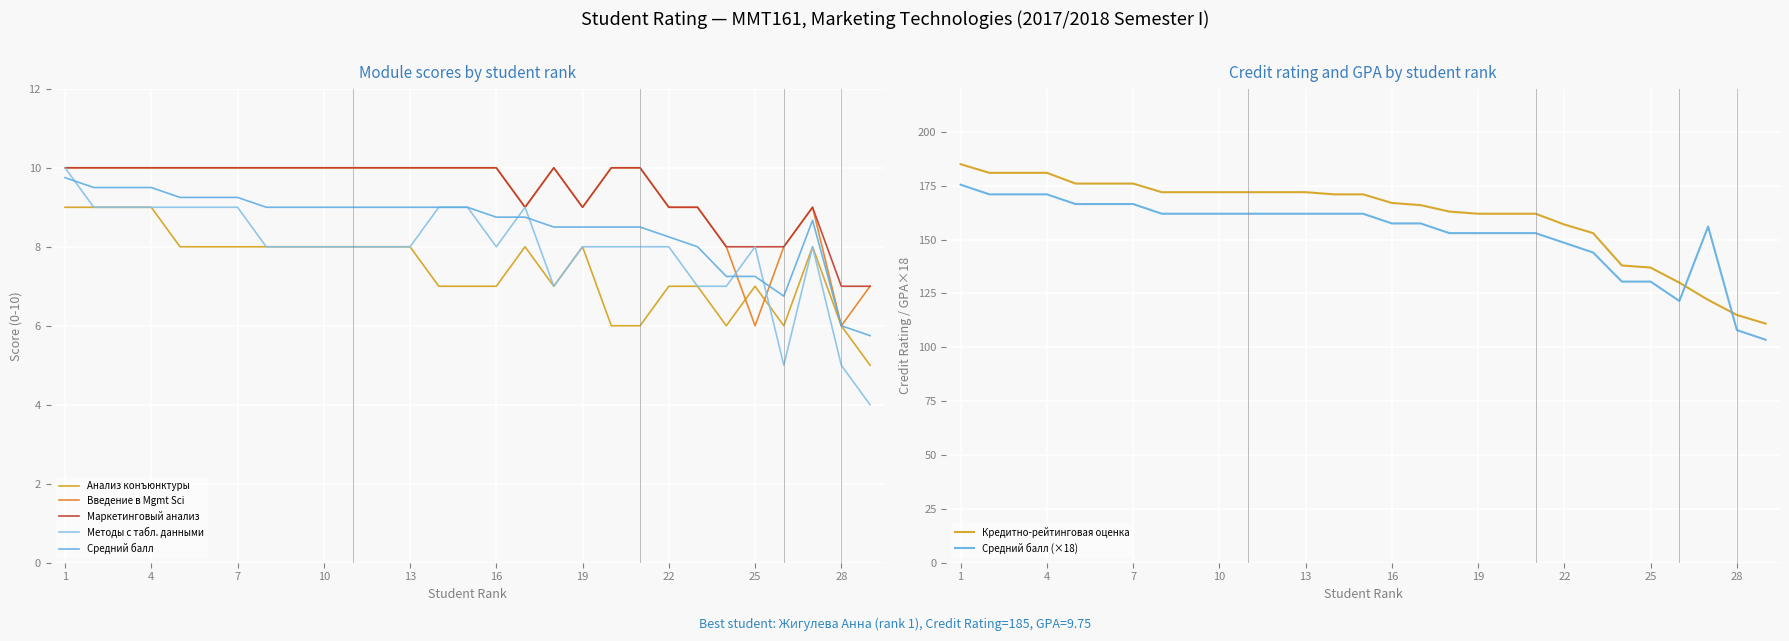

Reading right to left, transcribe all the data shown in this chart.

Анализ экономической конъюнктуры рынков: 5.0	6.0	8.0	6.0	7.0	6.0	7.0	7.0	6.0	6.0	8.0	7.0	8.0	7.0	7.0	7.0	8.0	8.0	8.0	8.0	8.0	8.0	8.0	8.0	8.0	9.0	9.0	9.0	9.0
Введение в Менеджмент сайнс: 7.0	6.0	9.0	8.0	6.0	8.0	9.0	9.0	10.0	10.0	9.0	10.0	9.0	10.0	10.0	10.0	10.0	10.0	10.0	10.0	10.0	10.0	10.0	10.0	10.0	10.0	10.0	10.0	10.0
Маркетинговый анализ и принятие решений: 7.0	7.0	9.0	8.0	8.0	8.0	9.0	9.0	10.0	10.0	9.0	10.0	9.0	10.0	10.0	10.0	10.0	10.0	10.0	10.0	10.0	10.0	10.0	10.0	10.0	10.0	10.0	10.0	10.0
Методы работы с табличными данными: 4.0	5.0	8.0	5.0	8.0	7.0	7.0	8.0	8.0	8.0	8.0	7.0	9.0	8.0	9.0	9.0	8.0	8.0	8.0	8.0	8.0	8.0	9.0	9.0	9.0	9.0	9.0	9.0	10.0
Средний балл: 5.8	6.0	8.7	6.8	7.2	7.2	8.0	8.2	8.5	8.5	8.5	8.5	8.8	8.8	9.0	9.0	9.0	9.0	9.0	9.0	9.0	9.0	9.2	9.2	9.2	9.5	9.5	9.5	9.8
Кредитно-рейтинговая оценка: 111.0	115.0	122.0	130.0	137.0	138.0	153.0	157.0	162.0	162.0	162.0	163.0	166.0	167.0	171.0	171.0	172.0	172.0	172.0	172.0	172.0	172.0	176.0	176.0	176.0	181.0	181.0	181.0	185.0